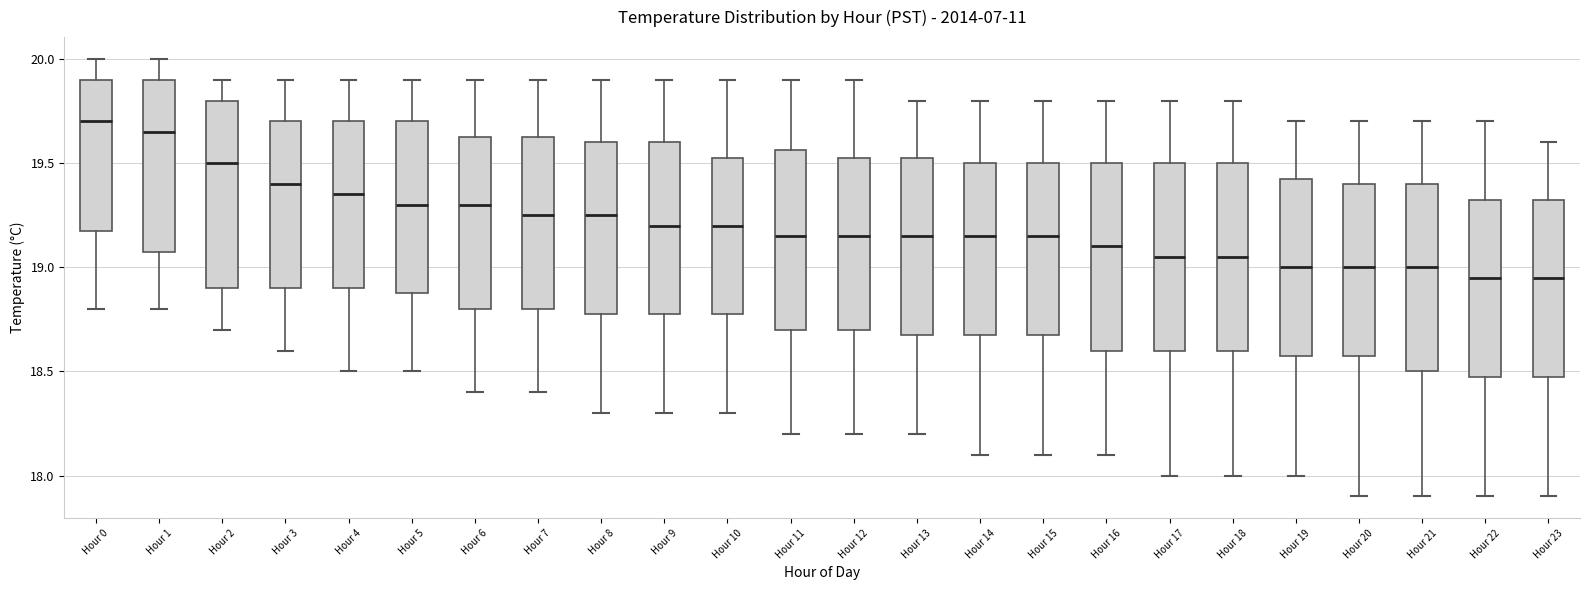

Where is the lower edge of the box for Hour 0 on the y-axis? The values are not printed on the chart, so give them approximately, as read against the axis.

19.20